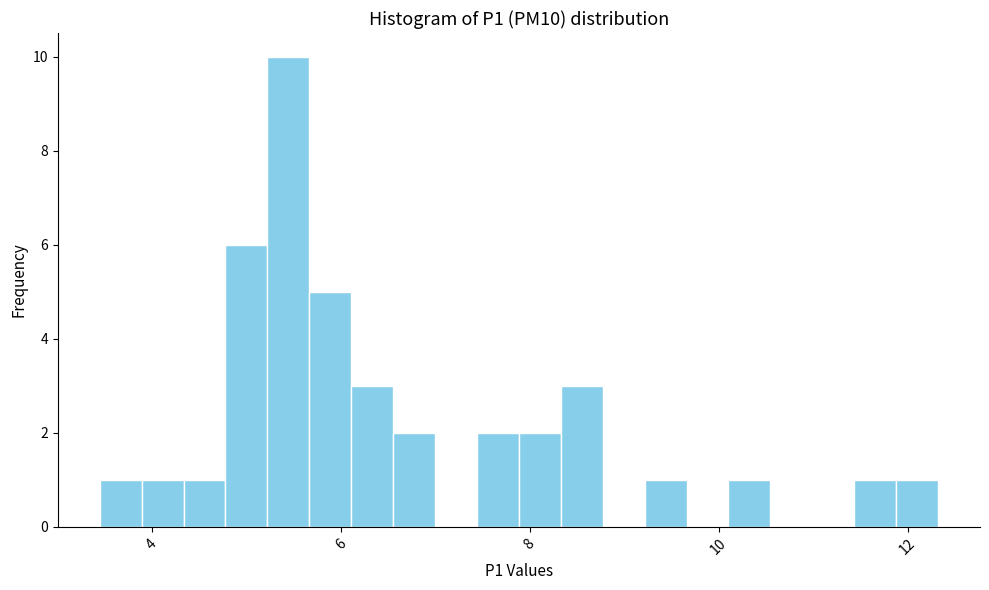

Read against the x-axis, roughly where is the centre of the tallest bar?

5.4